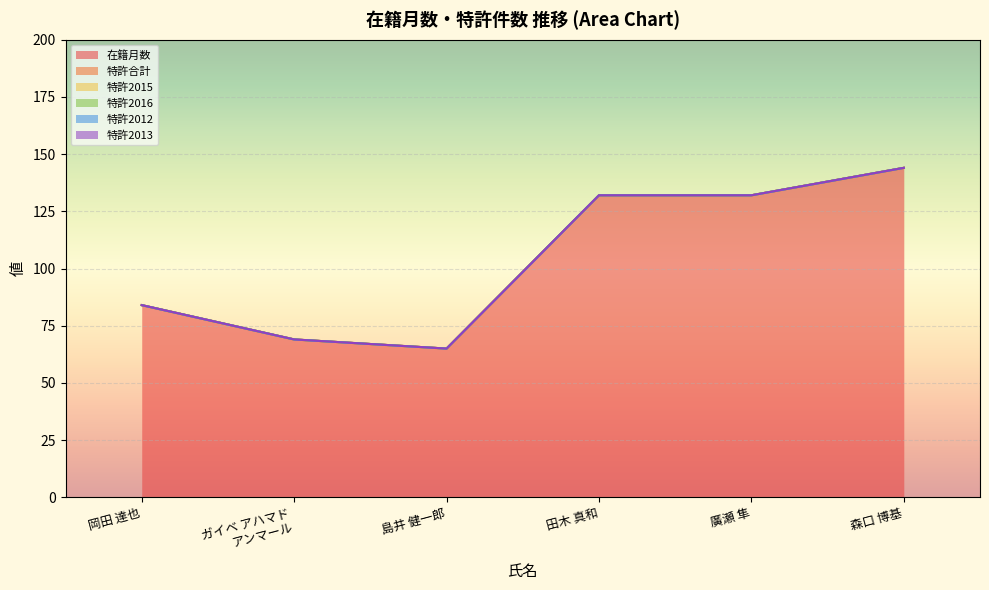

True or false: 特許2013 and 特許合計 cross at least once.

False